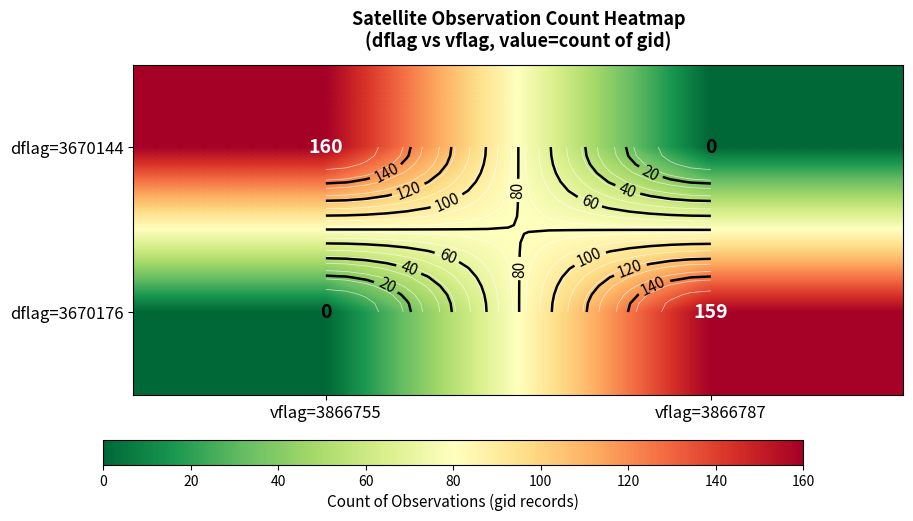

Which has a higher value, vflag=3866755 or vflag=3866787?

vflag=3866755